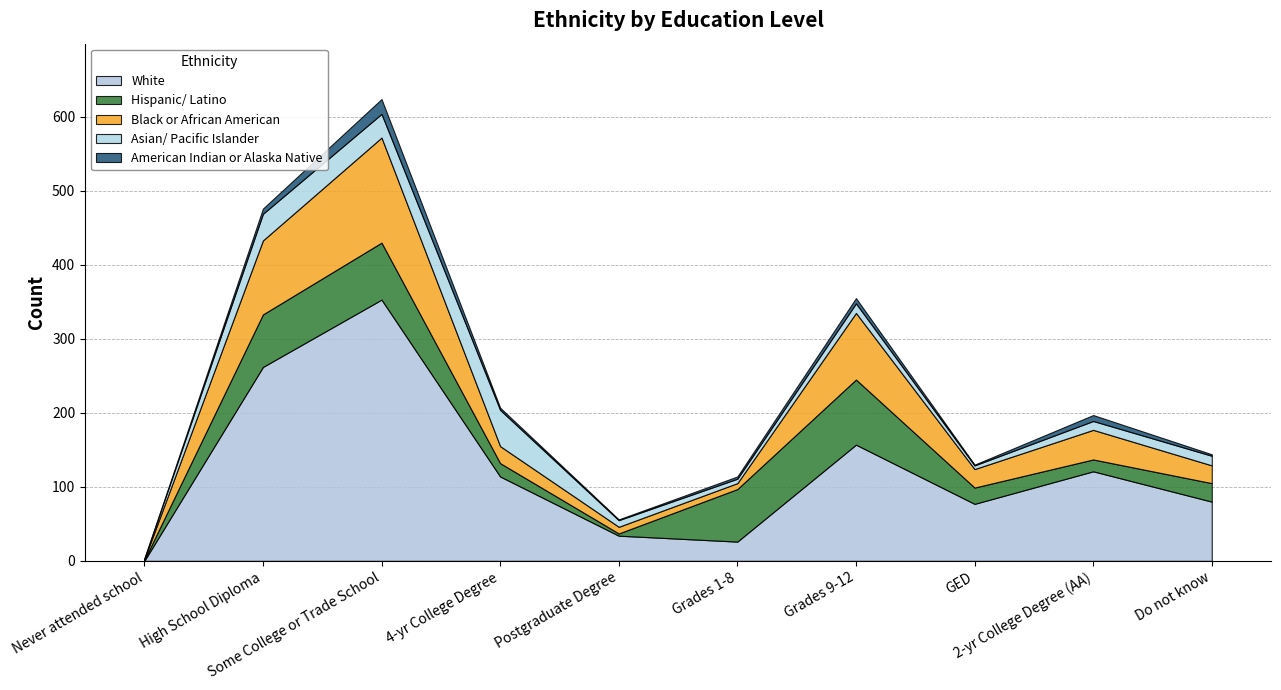

What is the sum of the Hispanic/ Latino values at Never attended school and High School Diploma?

72